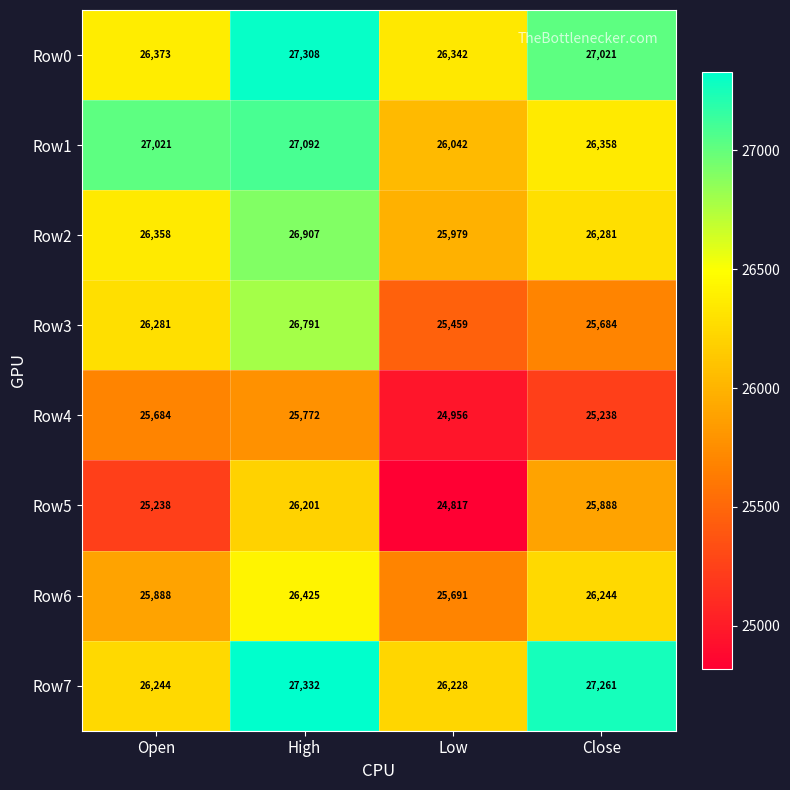

What is the minimum value shown in the chart?

24817